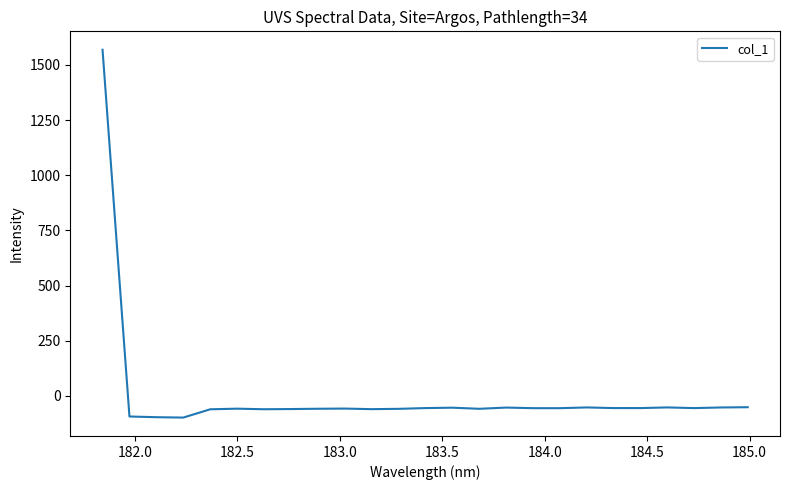

What is the sum of all values?

94.7